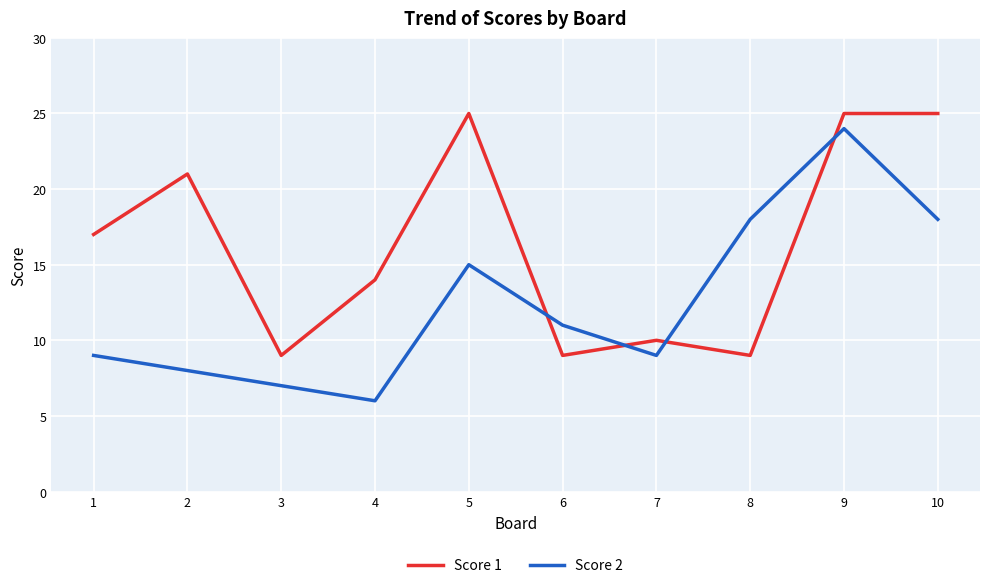

Which series has the largest total across all categories?

Score 1